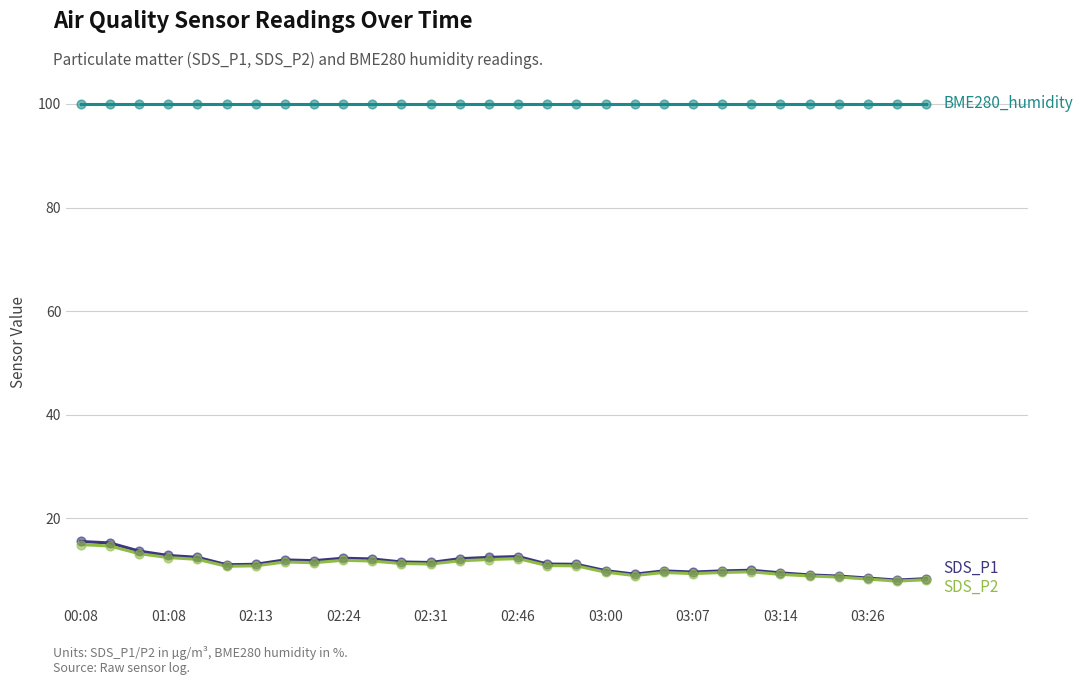

What is the smallest value displayed?

7.9